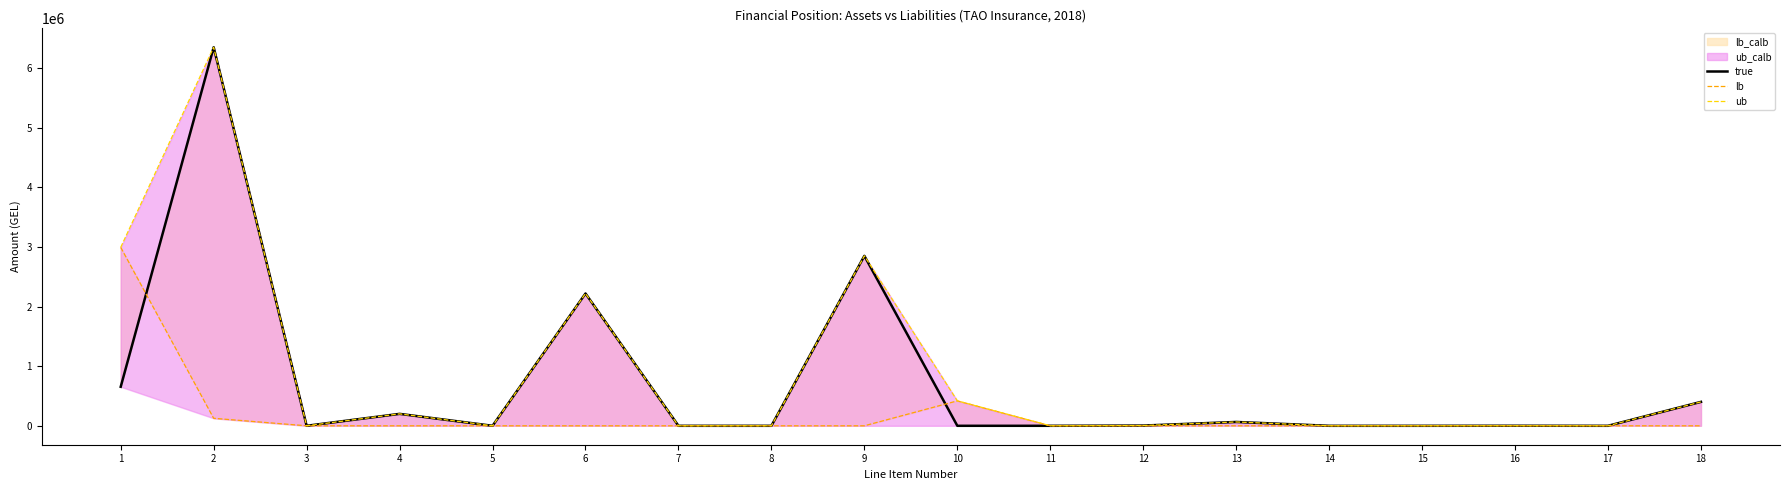

True or false: ub and lb intersect in this chart.

False